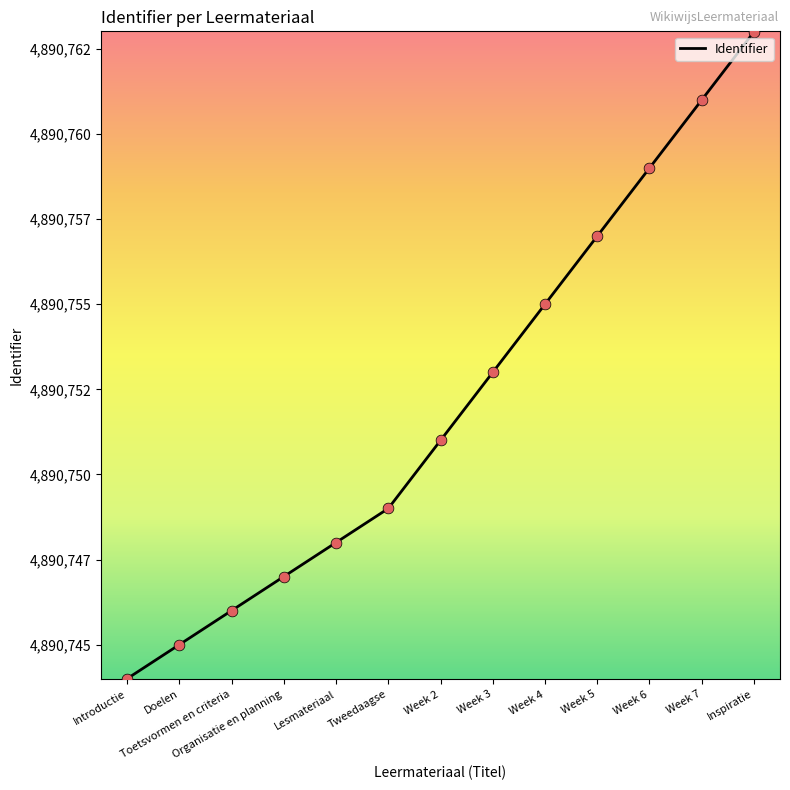

Is this an area chart (filled region under the line)?

No